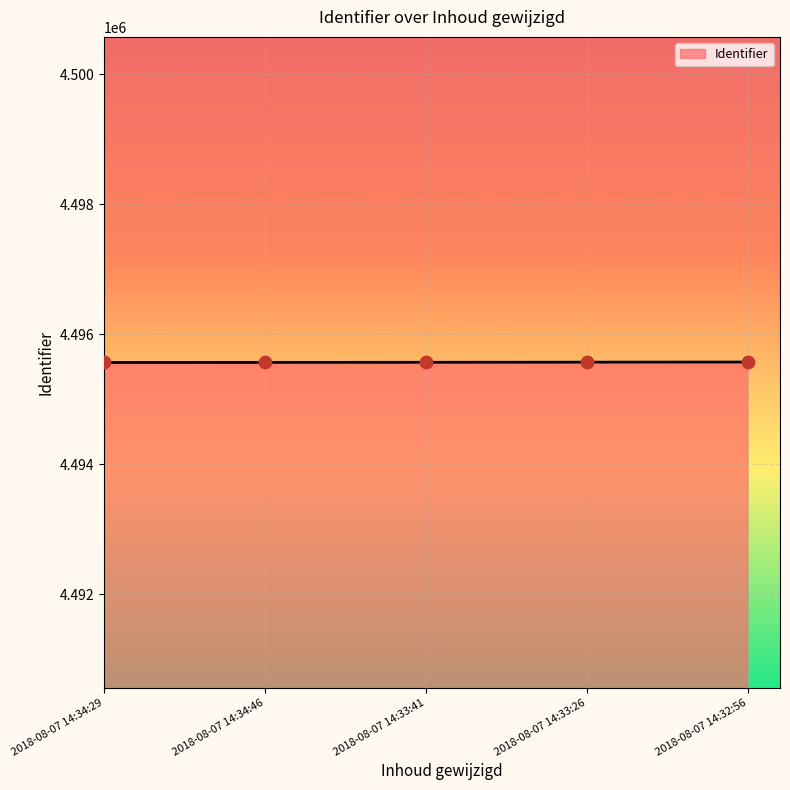

What is the change in value from 2018-08-07 14:34:29 to 2018-08-07 14:33:41?

+3